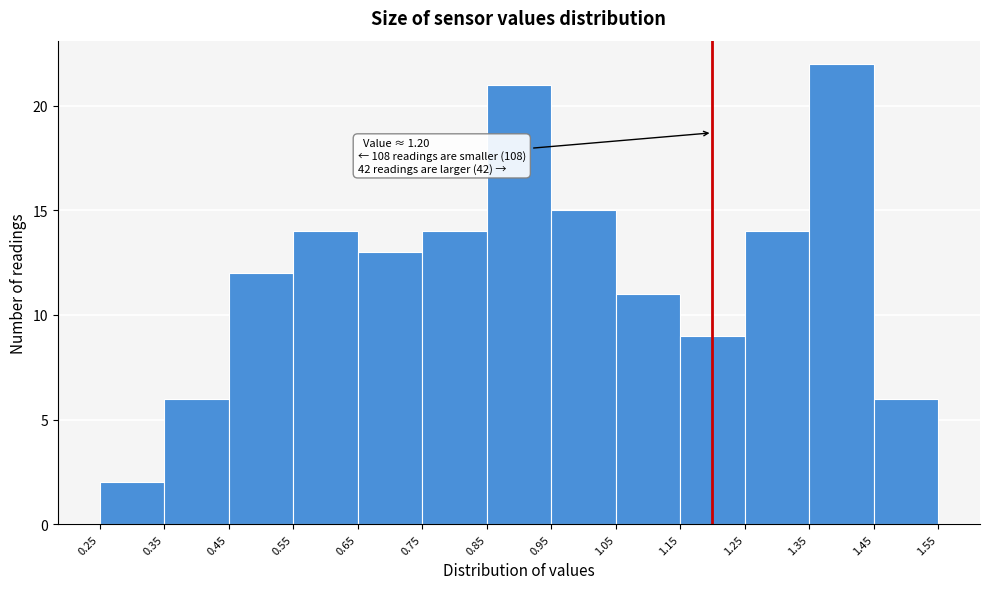

Over which range of the x-axis is the bar tallest?

1.35 to 1.45